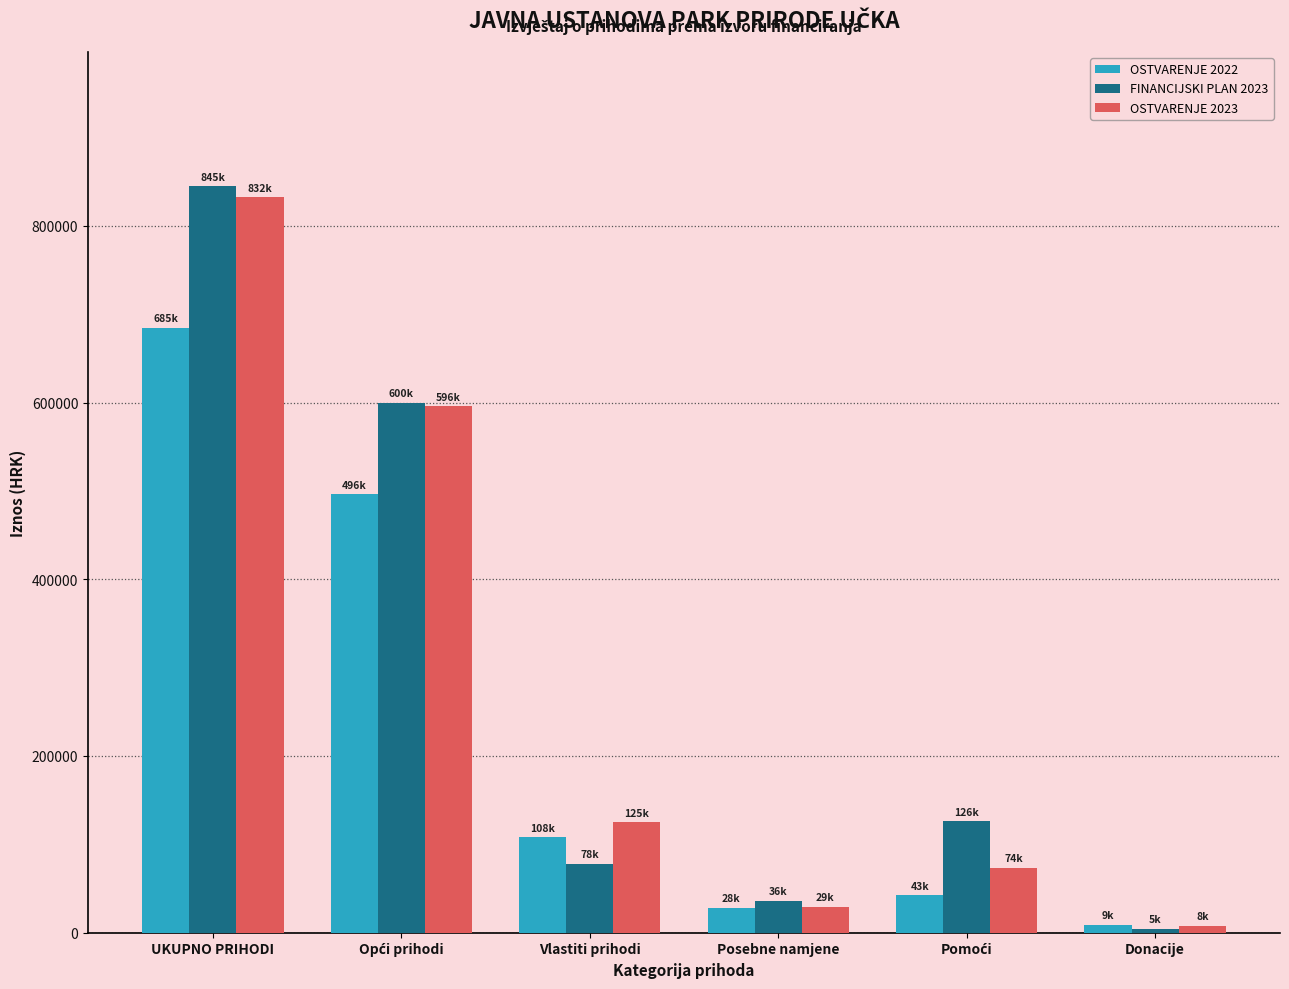

What is the minimum value shown in the chart?

4685.0